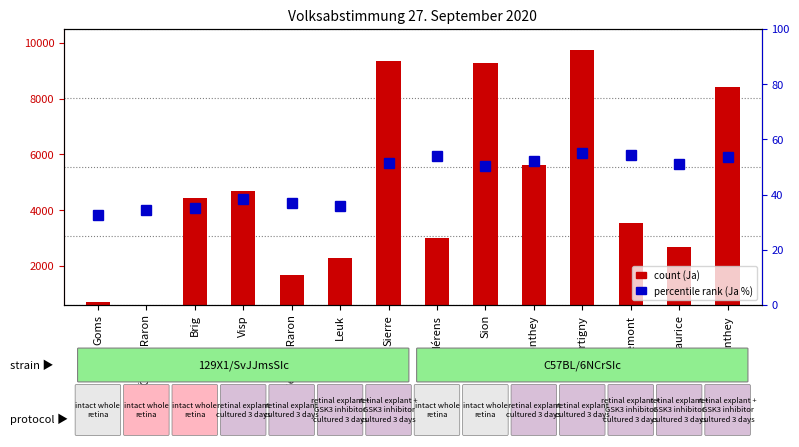

What is the lowest value of the Ja % (percentile rank) series?

32.7